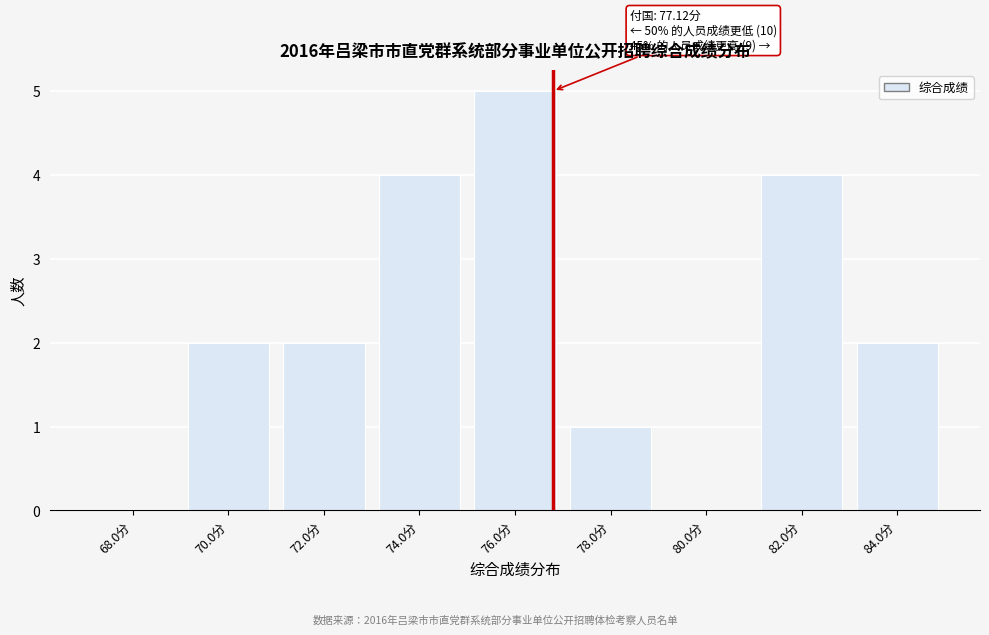

Reading left to right, extract all data points from this chart.

68.0分=0	70.0分=2	72.0分=2	74.0分=4	76.0分=5	78.0分=1	80.0分=0	82.0分=4	84.0分=2